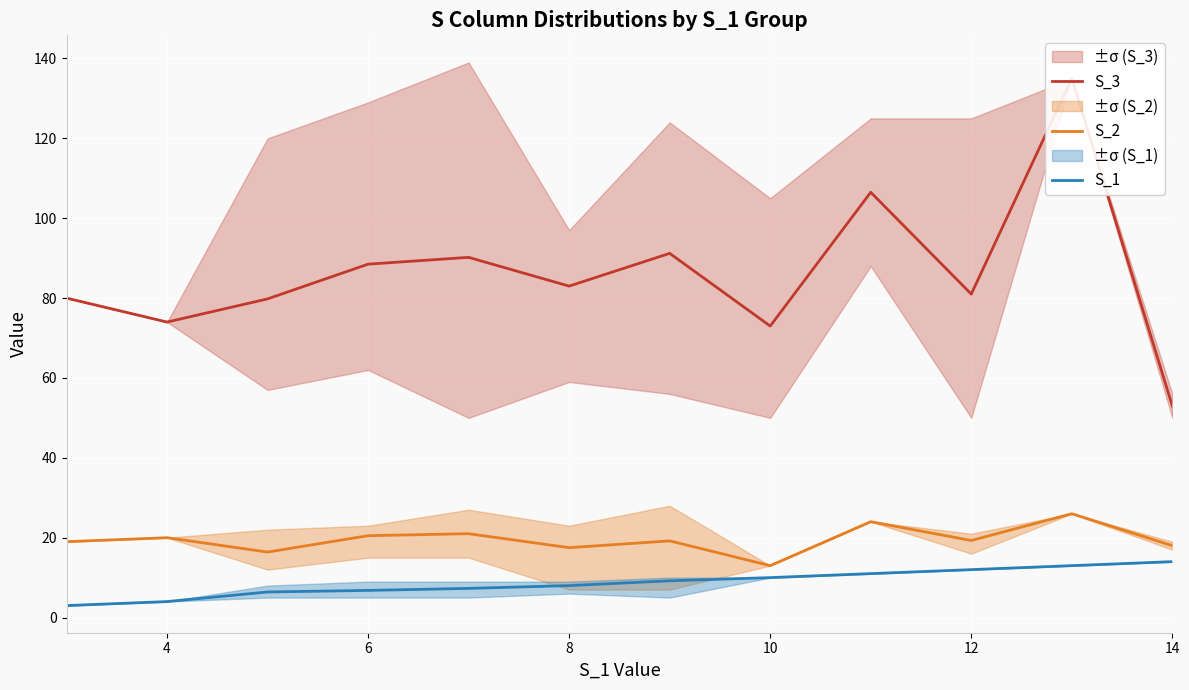

The value of S_1 at 14 is 14.0. True or false?

True